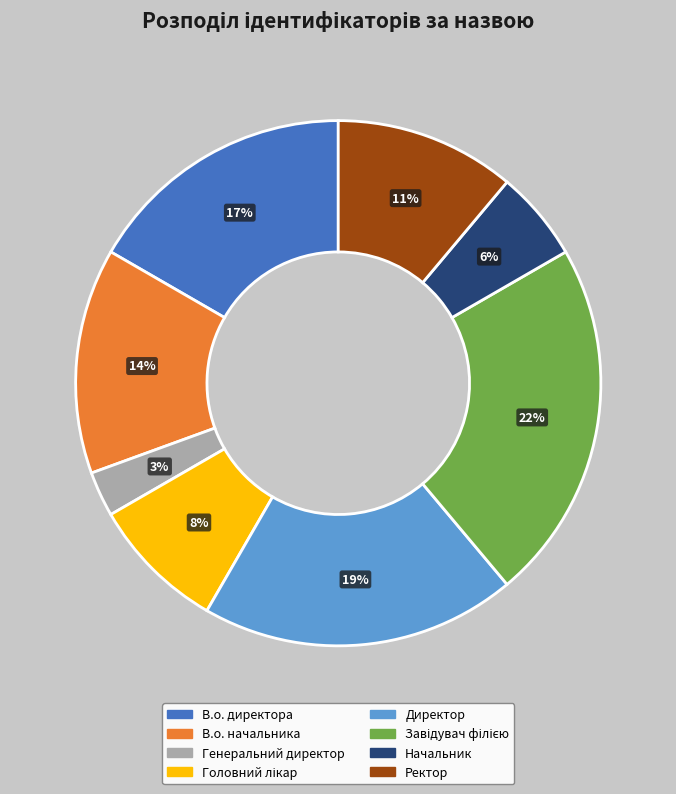

To the nearest percent, what percentage of the pie is Ректор?

11%